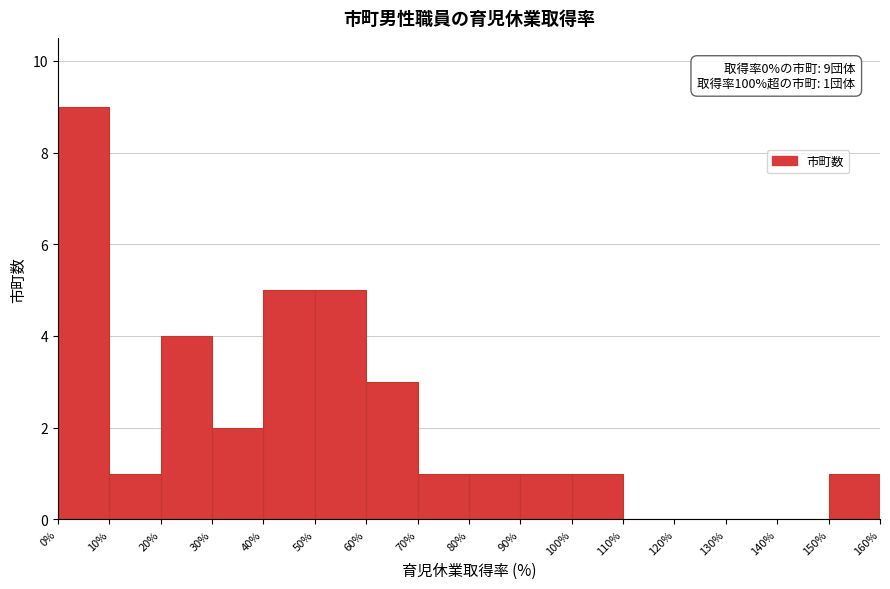

Which range on the x-axis has the tallest bar?

0% to 10%